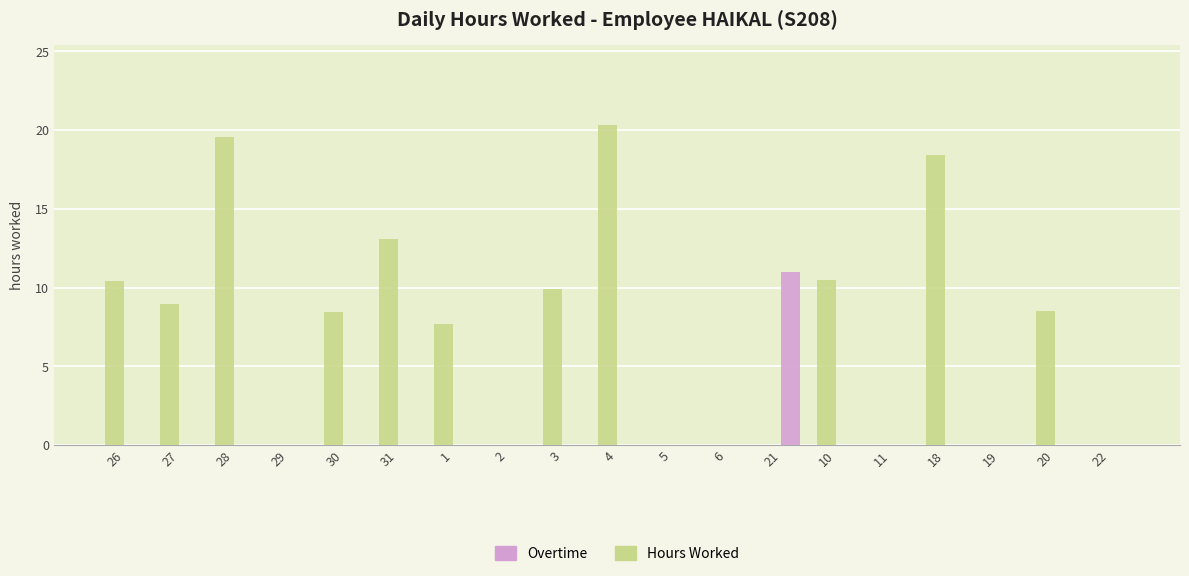

What are all the series names shown in the legend?

Overtime, Hours Worked